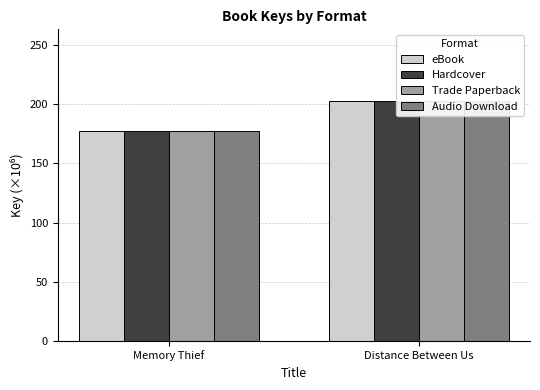

Rank the series at Memory Thief from lowest to highest value.

eBook, Hardcover, Trade Paperback, Audio Download